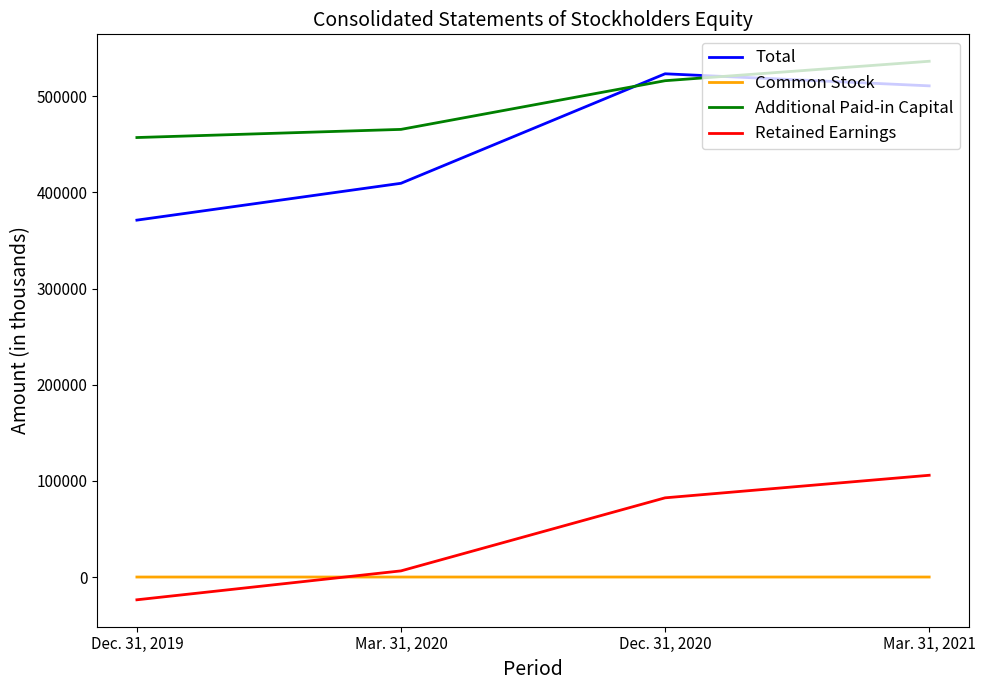

What is the difference between the highest and lowest values at Dec. 31, 2020?

523216